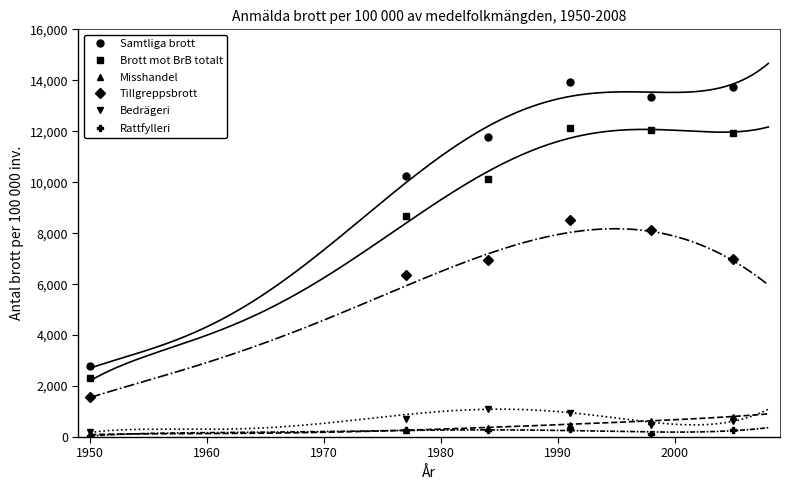

What is the maximum value for Bedrägeri?

1093